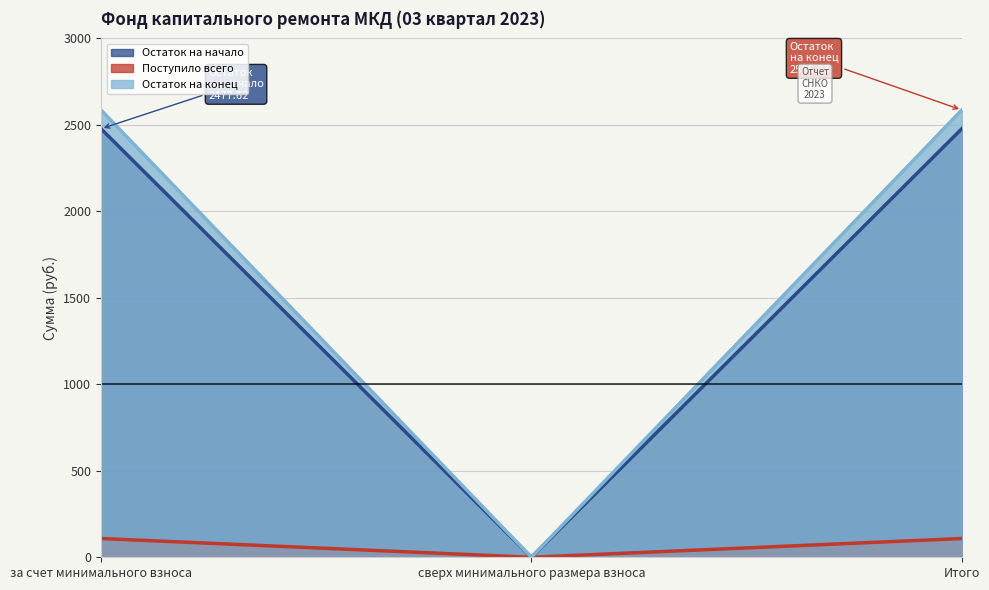

How many data points in Поступило всего are above 108?

2